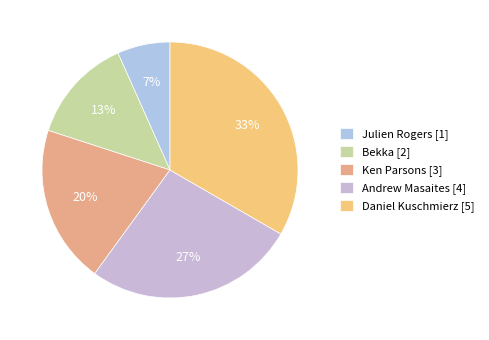

How many segments does this pie chart have?

5